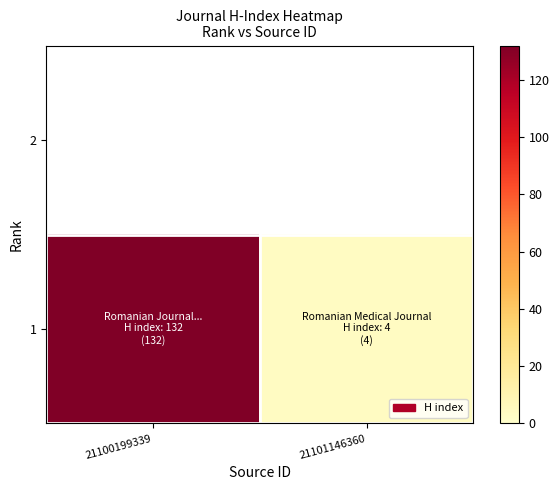

What is the sum of the values at 21101146360 and 21100199339?

136